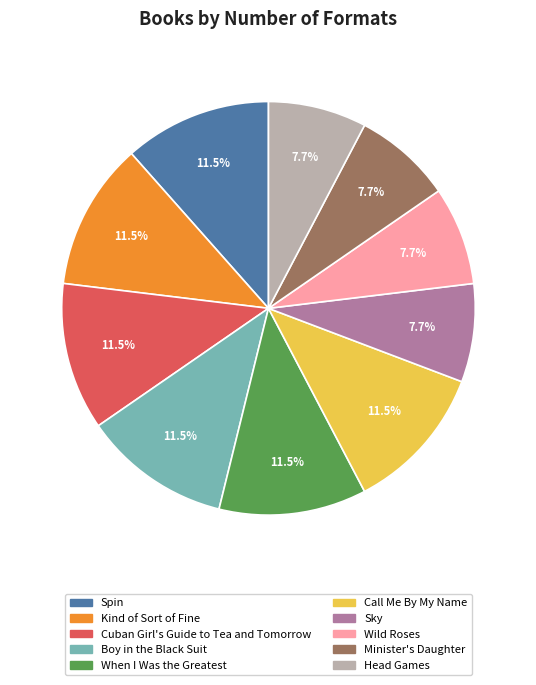

Which has a higher value, Cuban Girl's Guide to Tea and Tomorrow or Wild Roses?

Cuban Girl's Guide to Tea and Tomorrow